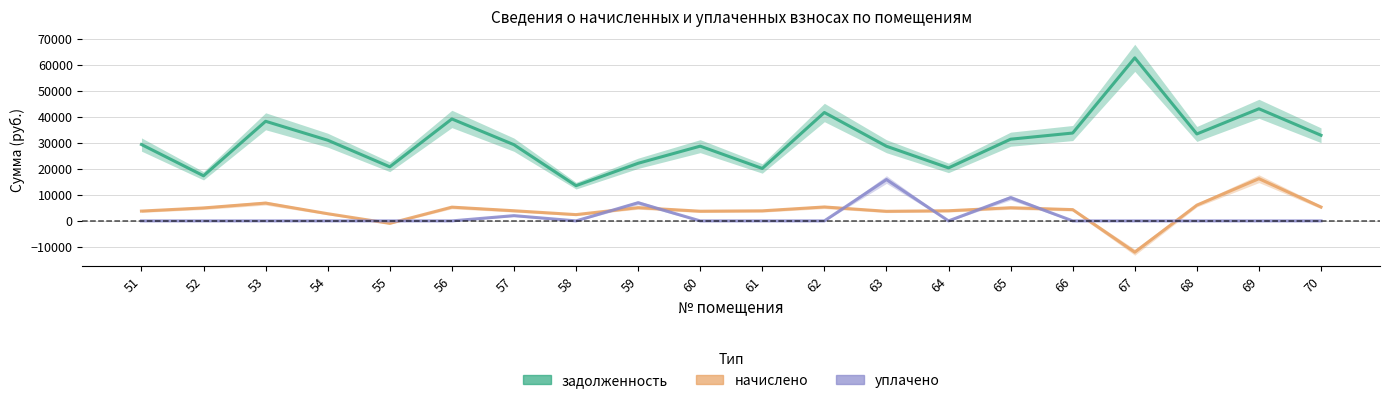

What is the maximum value for уплачено?

15918.1